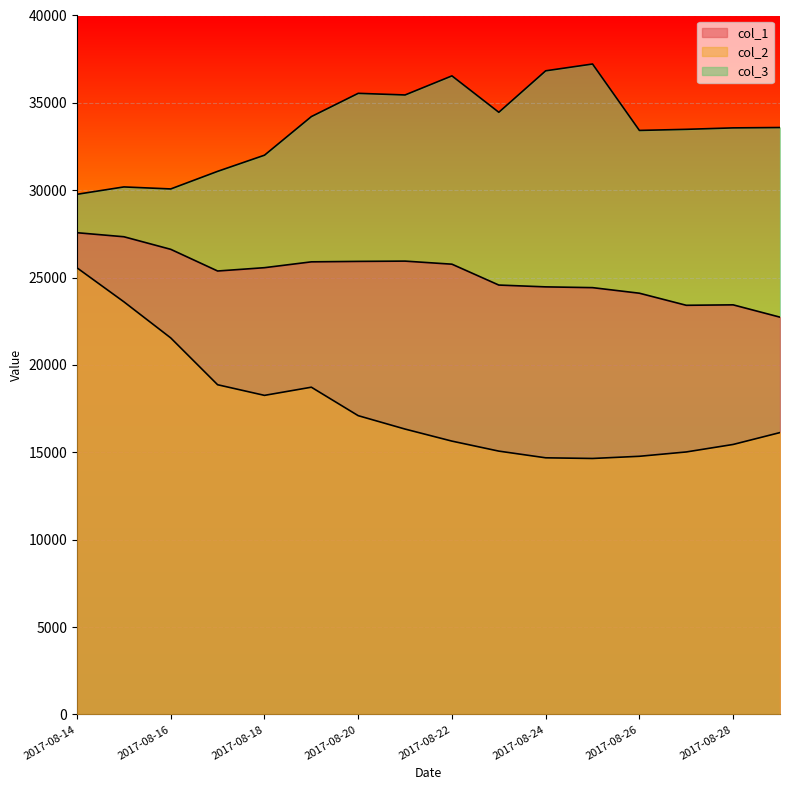

What is the total value across all series at 2017-08-27?

71927